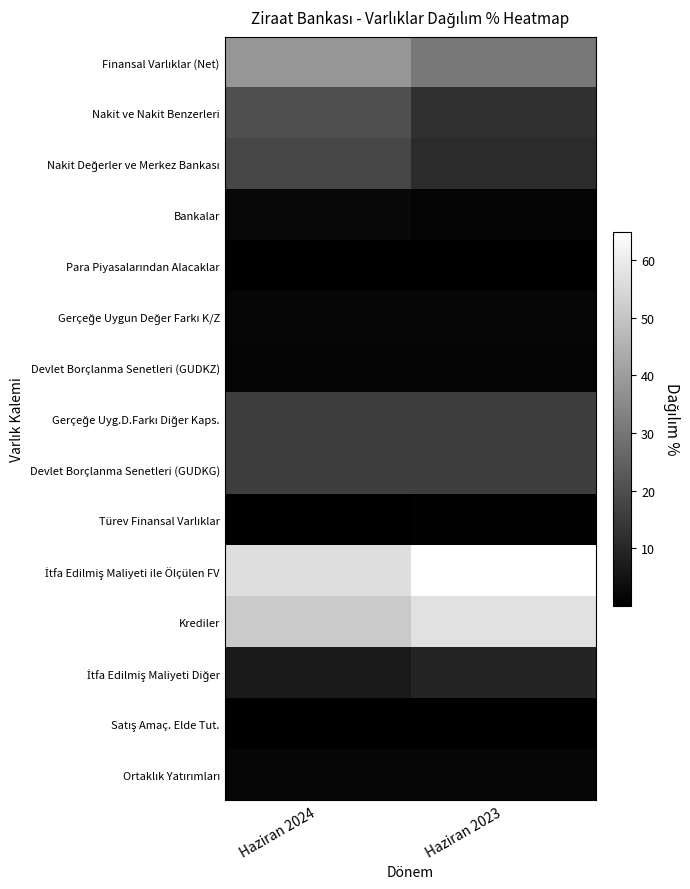

Which has a higher value, Haziran 2023 or Haziran 2024?

Haziran 2024